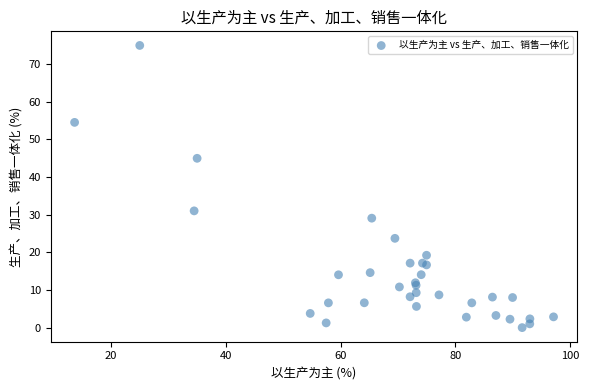

What Y value in the scatter plot is closest to 37?

31.0